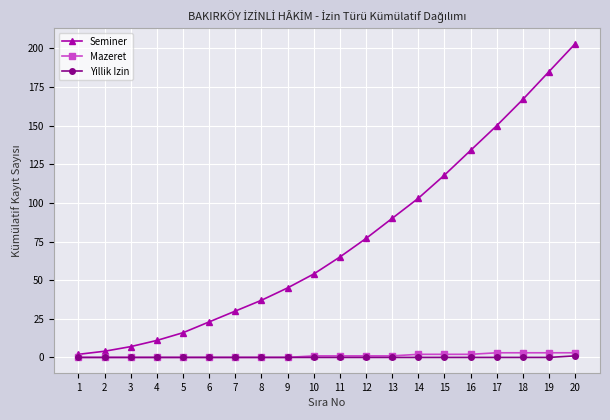

Reading left to right, what are all the values shown in this chart?

Seminer: 1=2	2=4	3=7	4=11	5=16	6=23	7=30	8=37	9=45	10=54	11=65	12=77	13=90	14=103	15=118	16=134	17=150	18=167	19=185	20=203
Mazeret: 1=0	2=0	3=0	4=0	5=0	6=0	7=0	8=0	9=0	10=1	11=1	12=1	13=1	14=2	15=2	16=2	17=3	18=3	19=3	20=3
Yillik Izin: 1=0	2=0	3=0	4=0	5=0	6=0	7=0	8=0	9=0	10=0	11=0	12=0	13=0	14=0	15=0	16=0	17=0	18=0	19=0	20=1